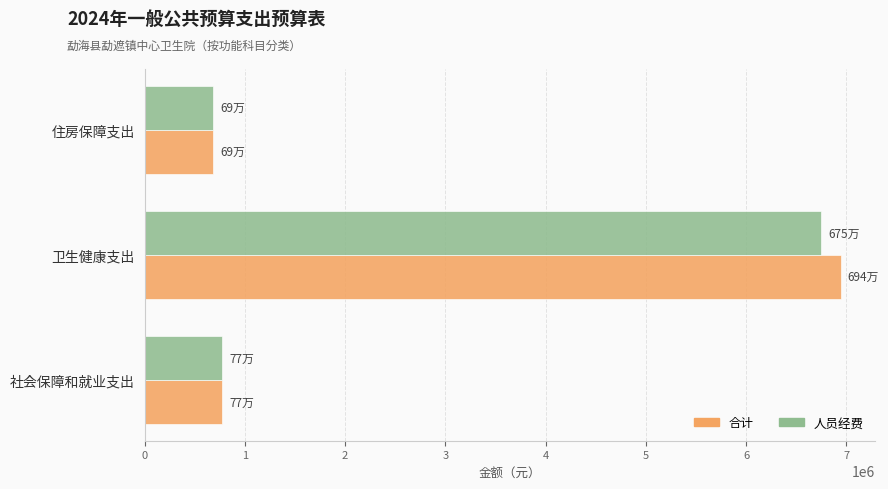

How many data points in 人员经费 are less than 774155?

1